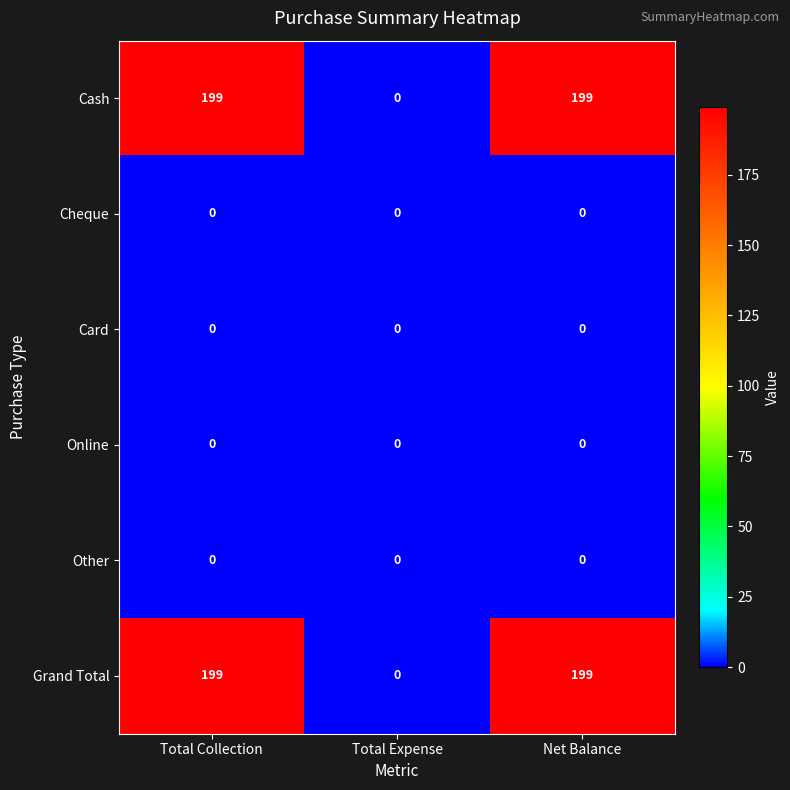

The Grand Total series shows 326 at Total Collection. True or false?

False